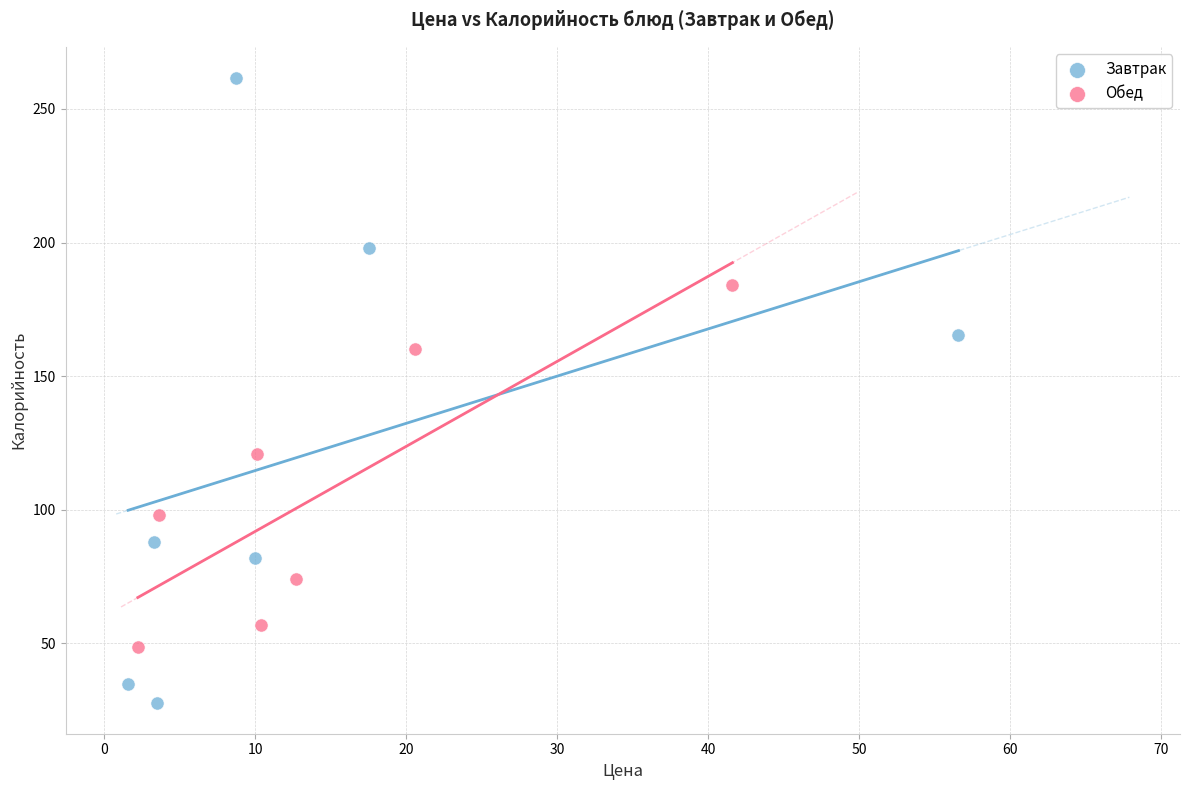

Which series contains the highest Y value?

Завтрак